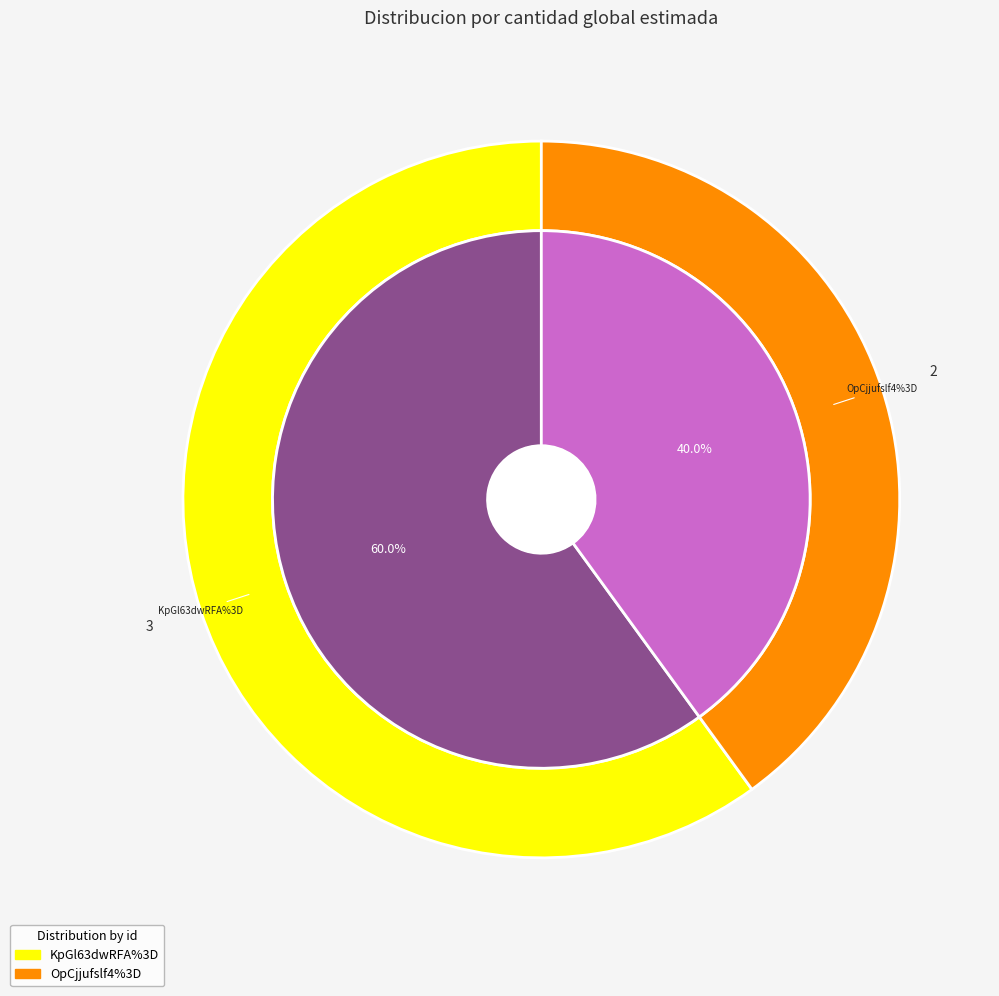

How much of the chart is everything except KpGl63dwRFA%3D?

40.0%